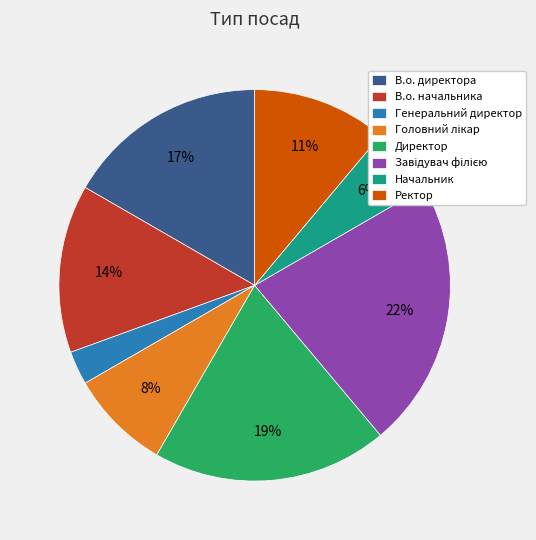

How many slices are in this pie chart?

8